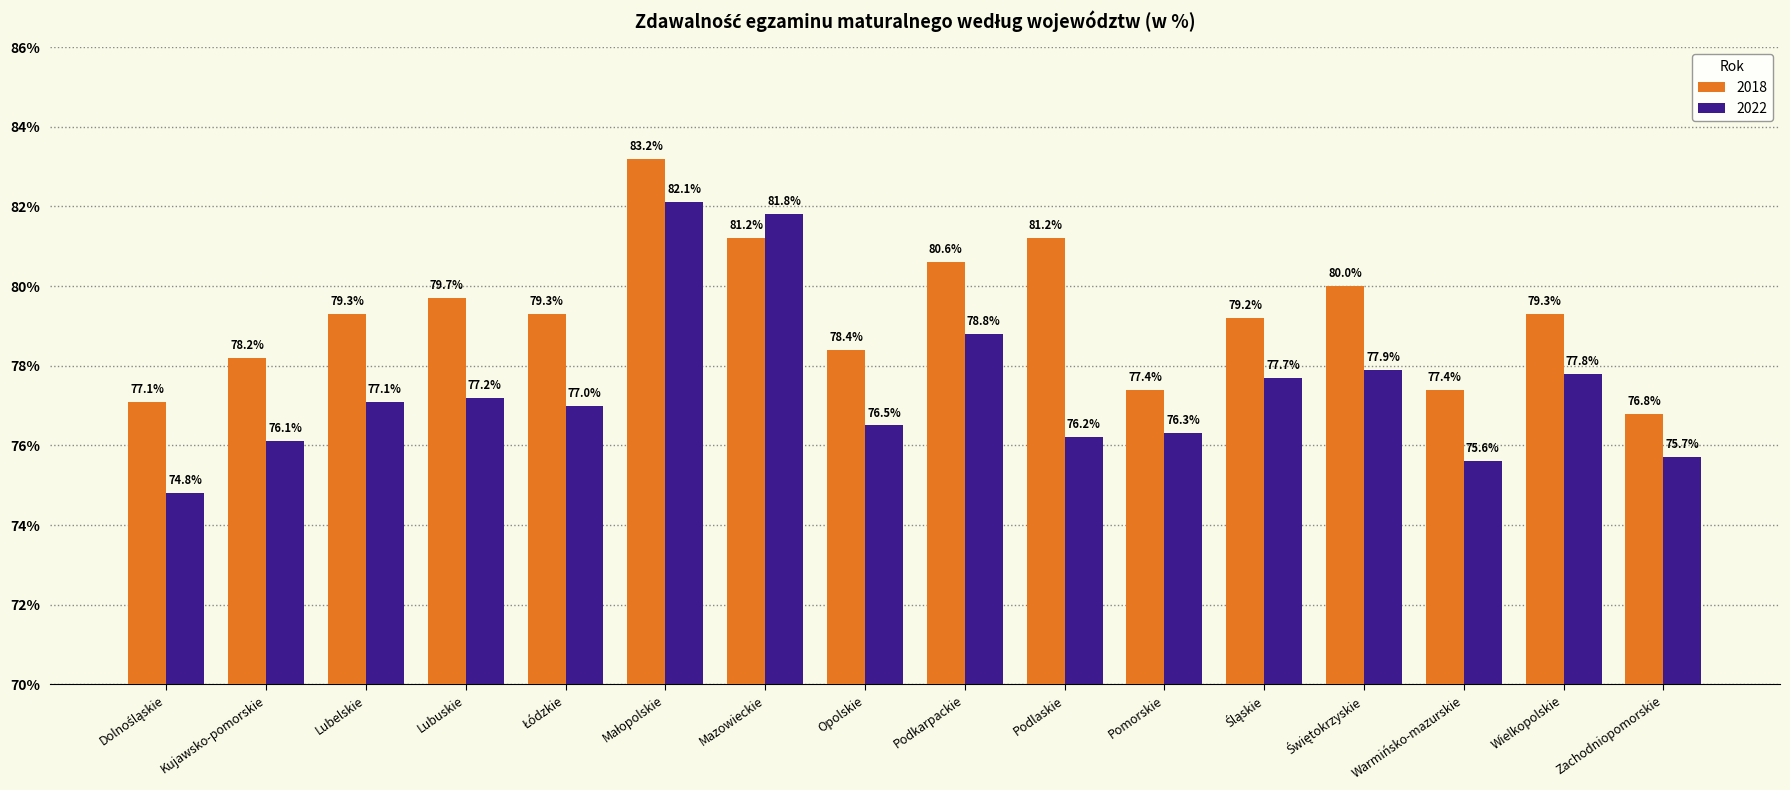

Reading right to left, what are all the values shown in this chart?

2018: 76.8	79.3	77.4	80.0	79.2	77.4	81.2	80.6	78.4	81.2	83.2	79.3	79.7	79.3	78.2	77.1
2022: 75.7	77.8	75.6	77.9	77.7	76.3	76.2	78.8	76.5	81.8	82.1	77.0	77.2	77.1	76.1	74.8